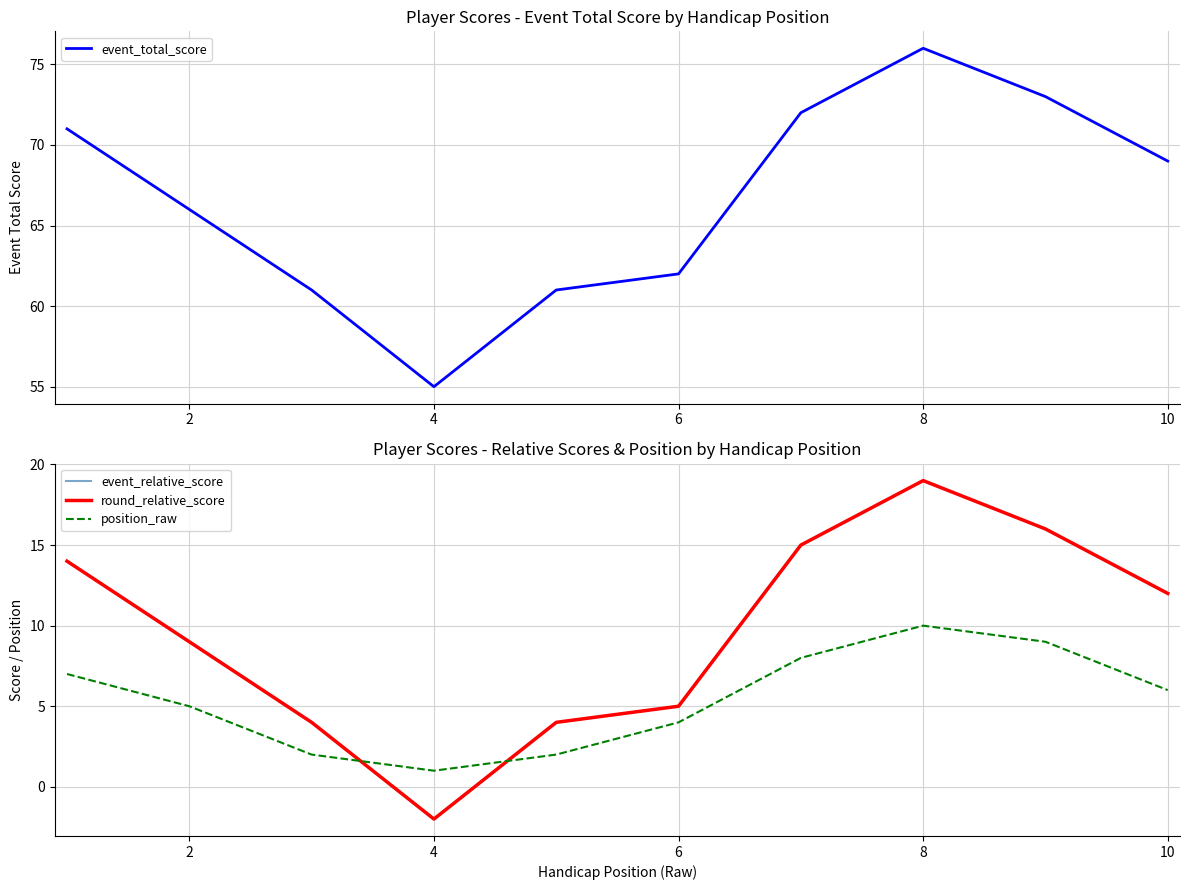

True or false: position_raw has a value of 3 at 2.

False